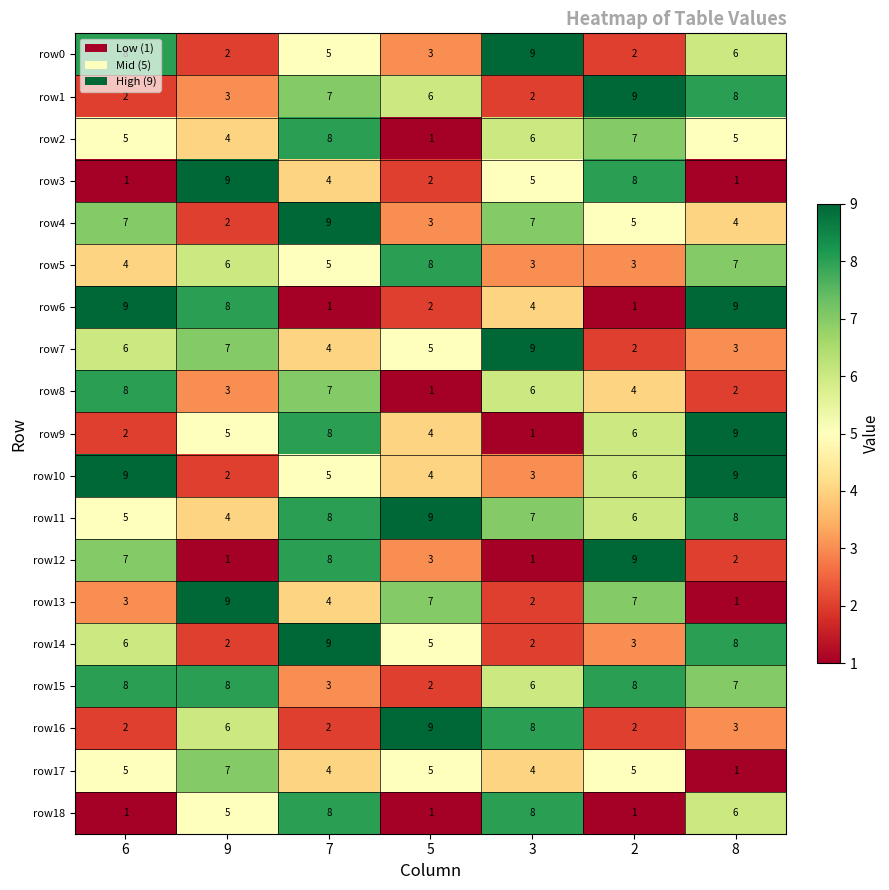

What is the difference between the maximum and minimum values in the row0 series?

7